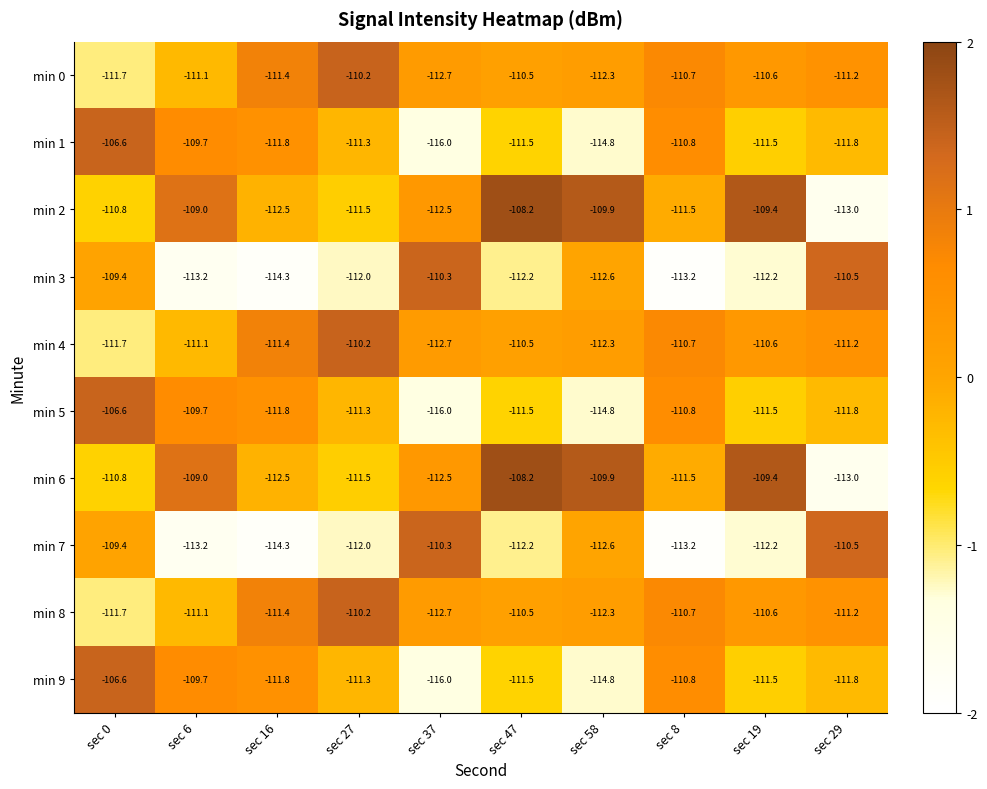

Which label corresponds to the smallest value in the chart?

sec 37